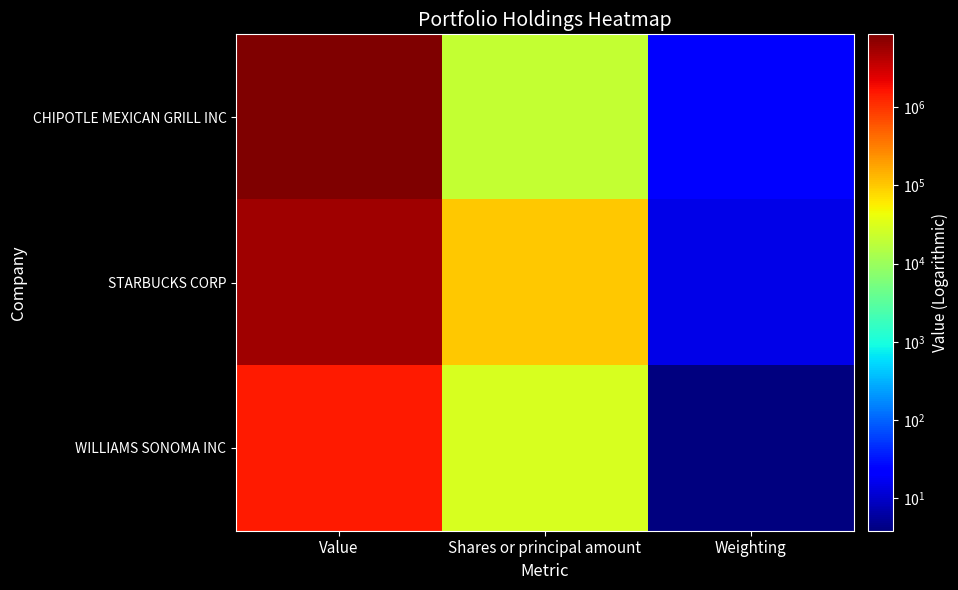

At which category does the chart reach its minimum across all series?

Weighting